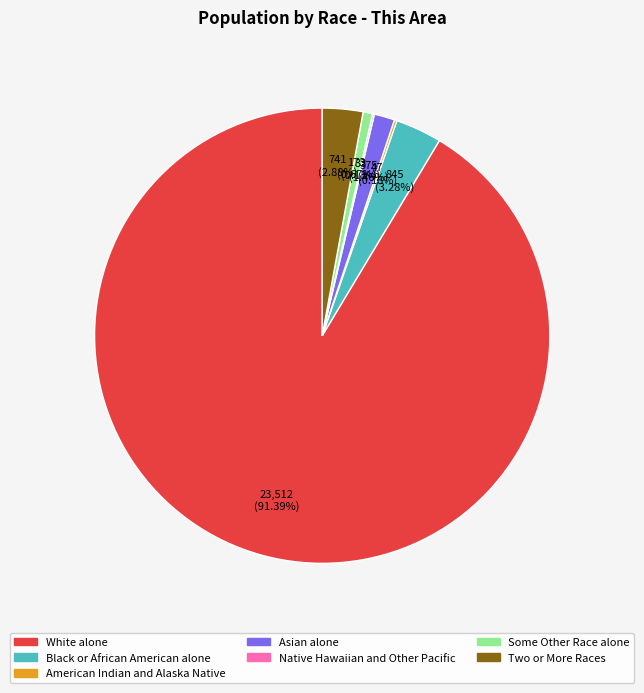

Does any single category account for the majority?

Yes